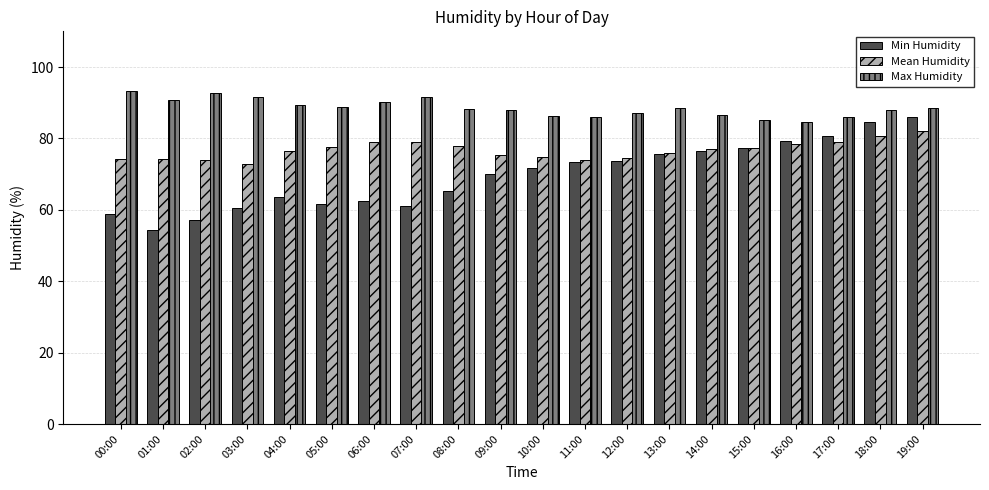

What is the difference between the highest and lowest values at 11:00?

12.6